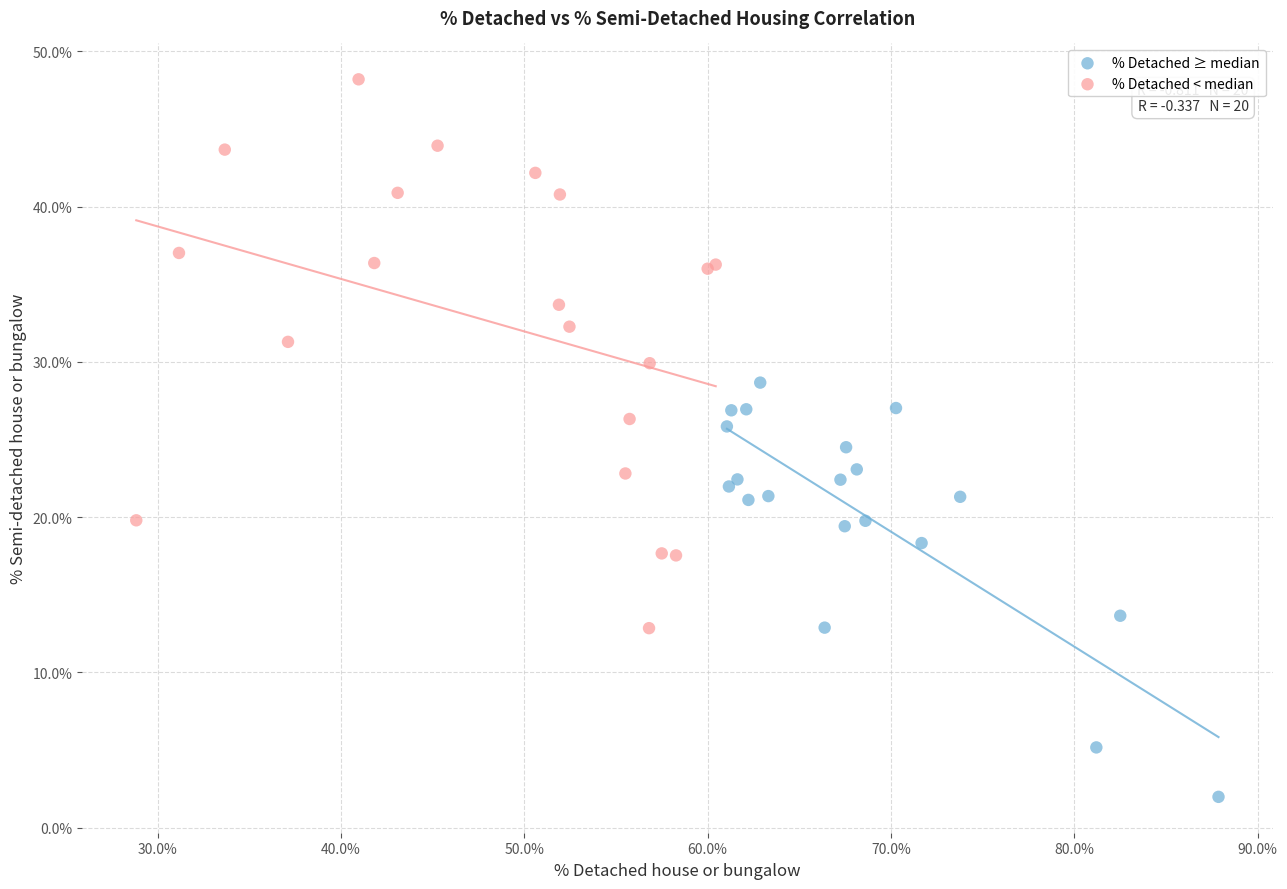

Which series has the largest Y range (max minus min)?

% Detached < median